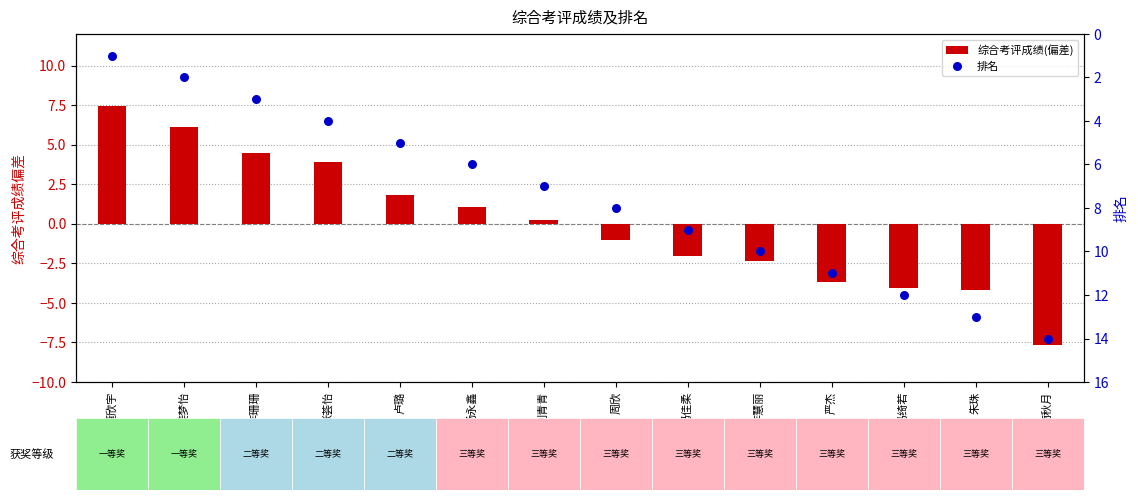

At how many categories does at least one series exceed -2?

14